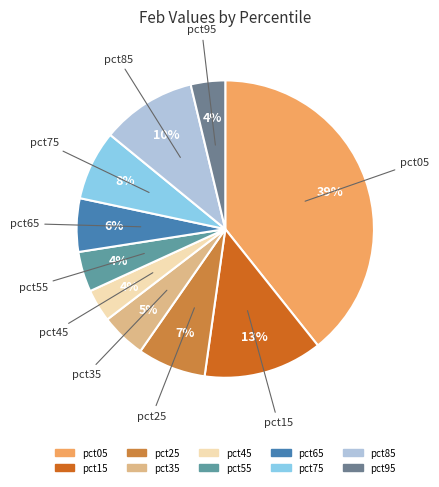

To the nearest percent, what is the difference between the pct35 and pct95 slice percentages?

1%